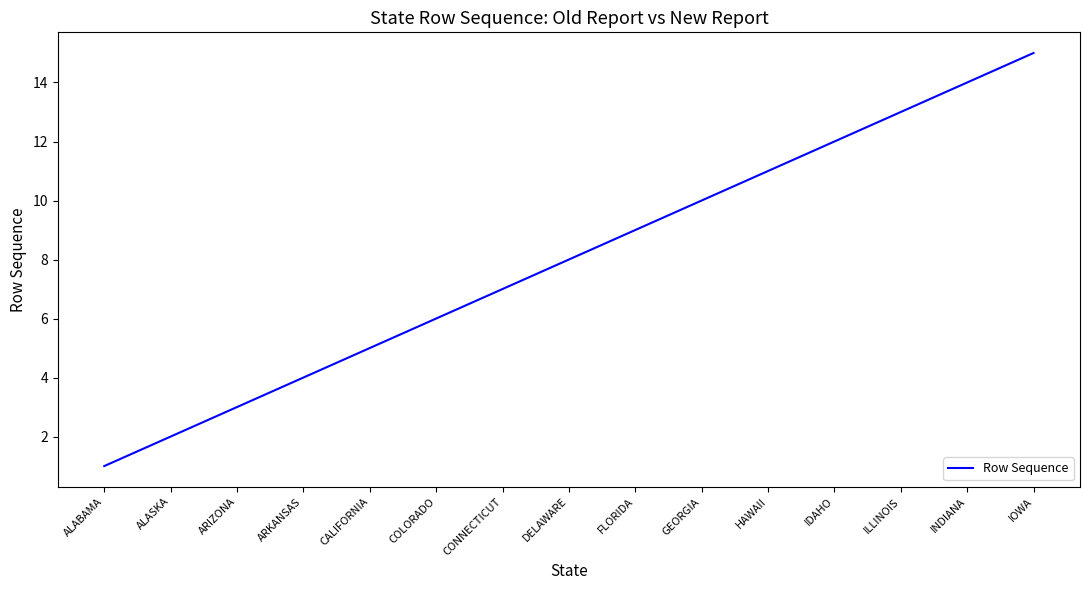

List the labels in order of value, smallest first.

ALABAMA, ALASKA, ARIZONA, ARKANSAS, CALIFORNIA, COLORADO, CONNECTICUT, DELAWARE, FLORIDA, GEORGIA, HAWAII, IDAHO, ILLINOIS, INDIANA, IOWA